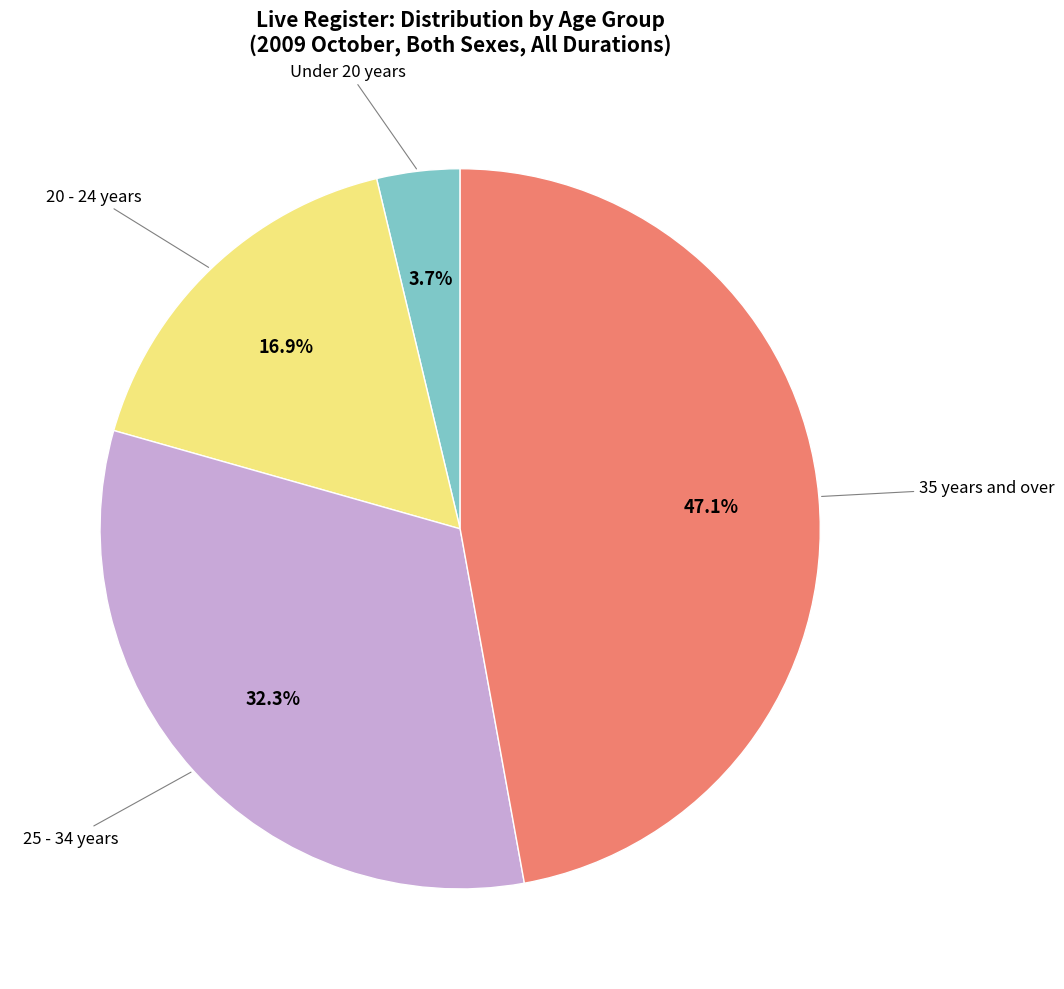

How many segments does this pie chart have?

4